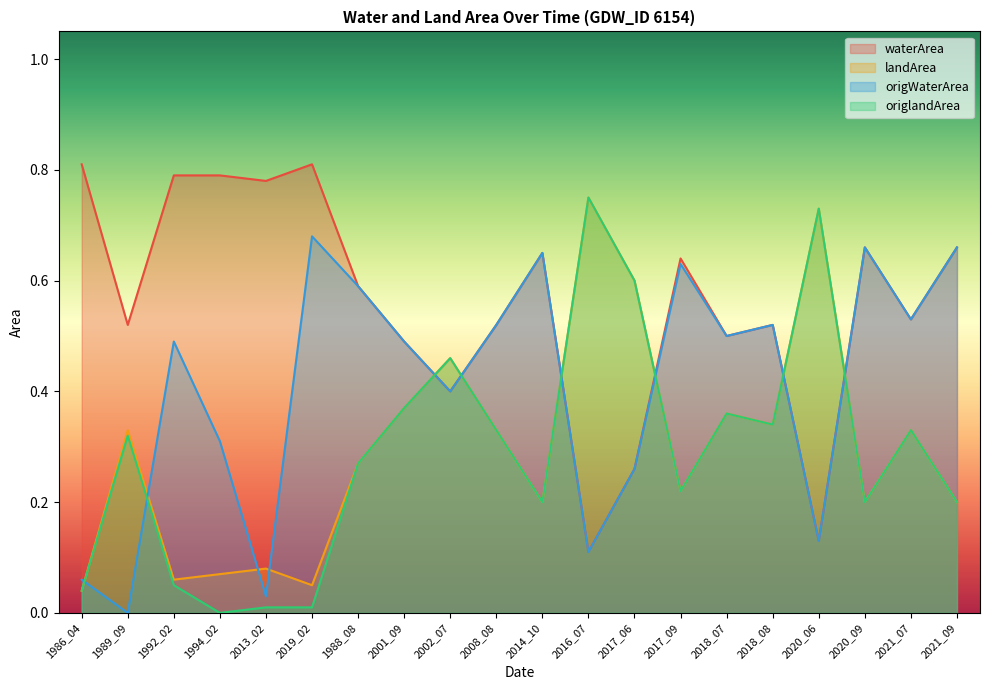

Read the origlandArea value at 2001_09.

0.4